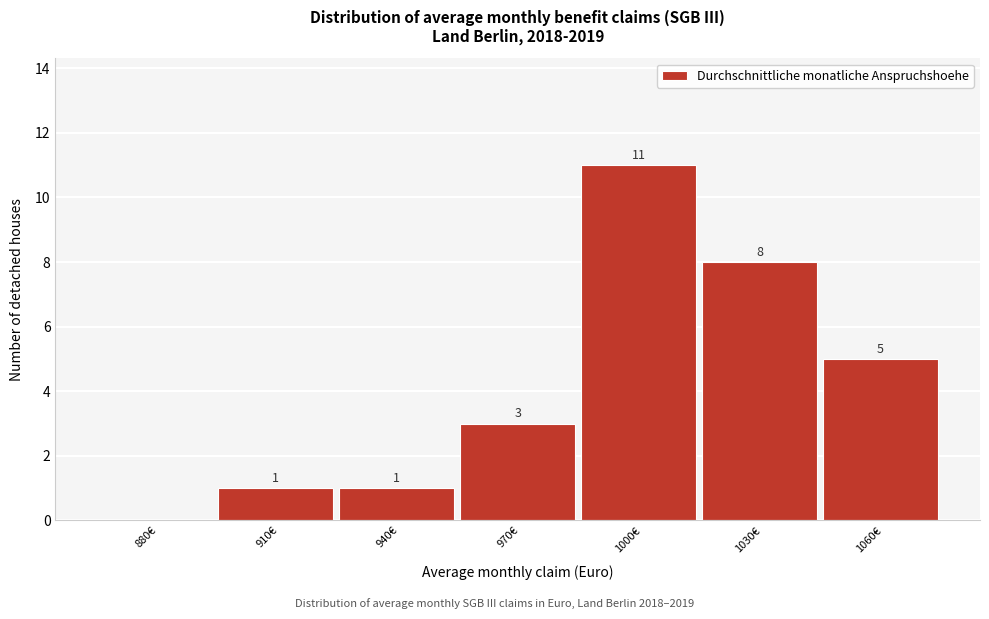

Reading left to right, transcribe all the data shown in this chart.

880€=0	910€=1	940€=1	970€=3	1000€=11	1030€=8	1060€=5